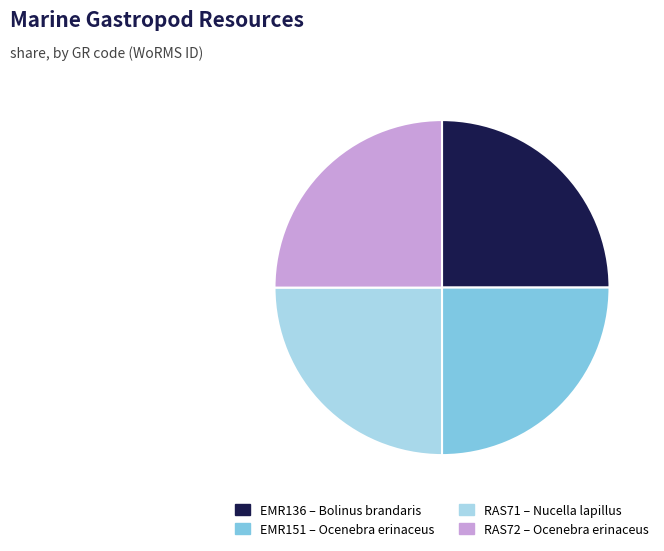

Is it true that EMR151 is 25% of the pie?

True